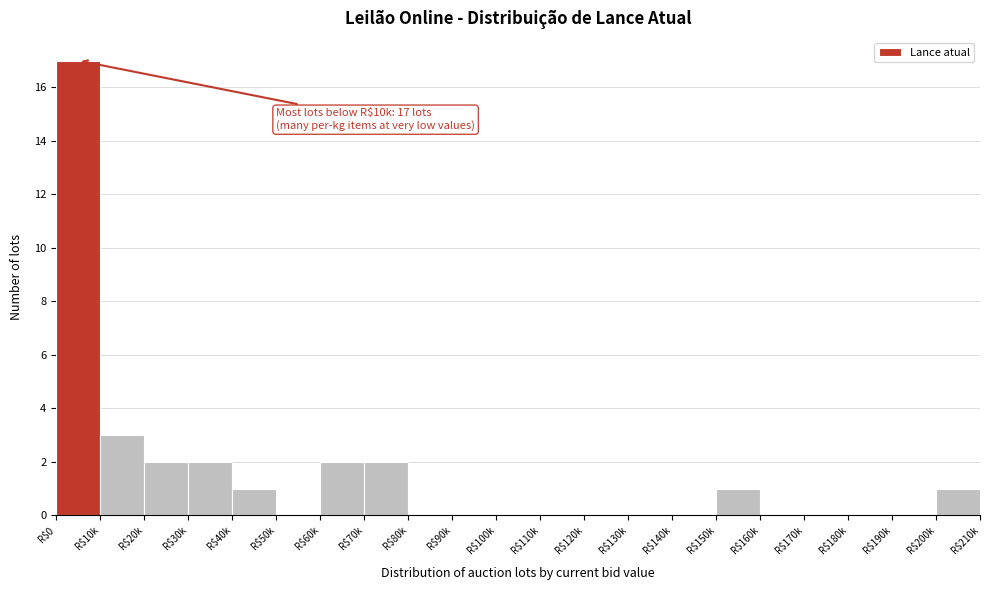

The value at R$70k is 3. True or false?

False